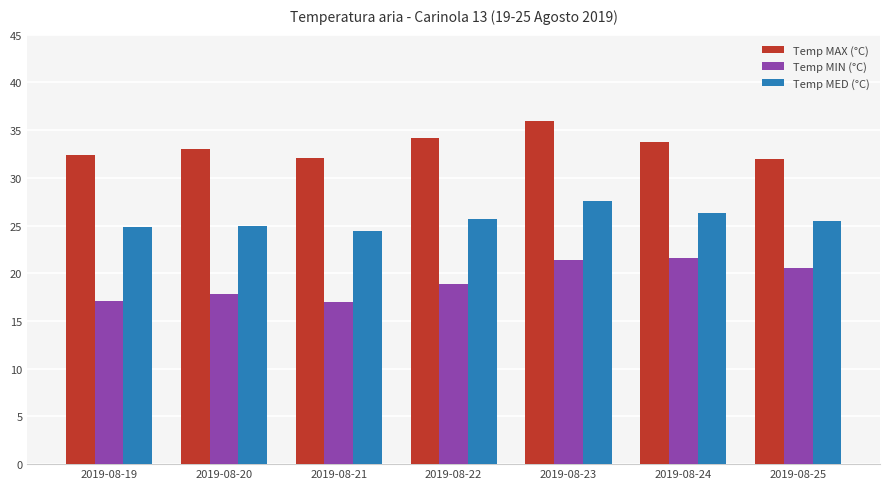

Which series has the largest range (max minus min)?

Temp MIN (°C)